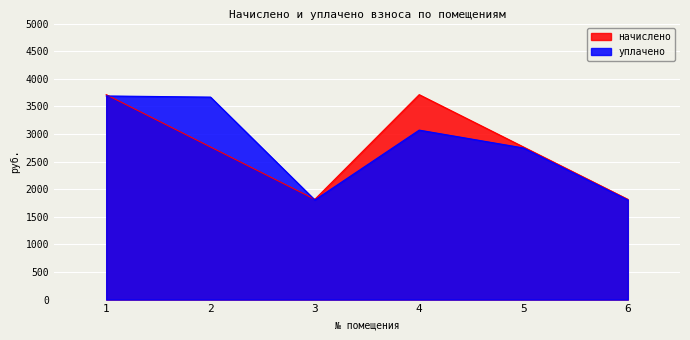

How many categories are shown in the chart?

6